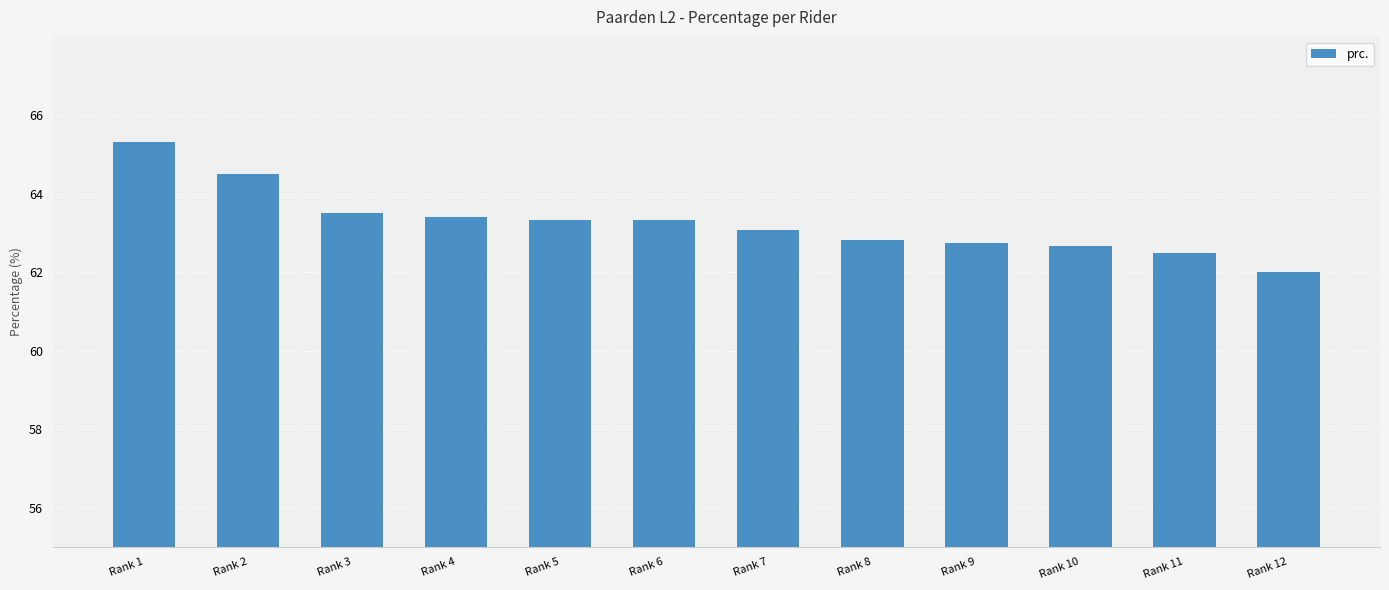

Where does the data first go above 63?

Rank 1